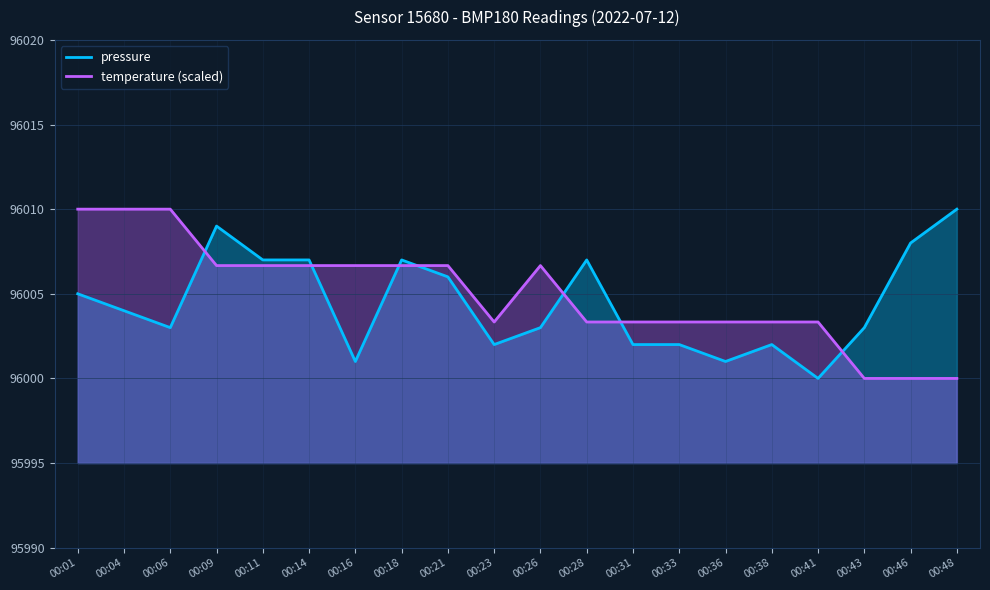

The value of temperature (scaled) at 00:43 is 96000.0. True or false?

True